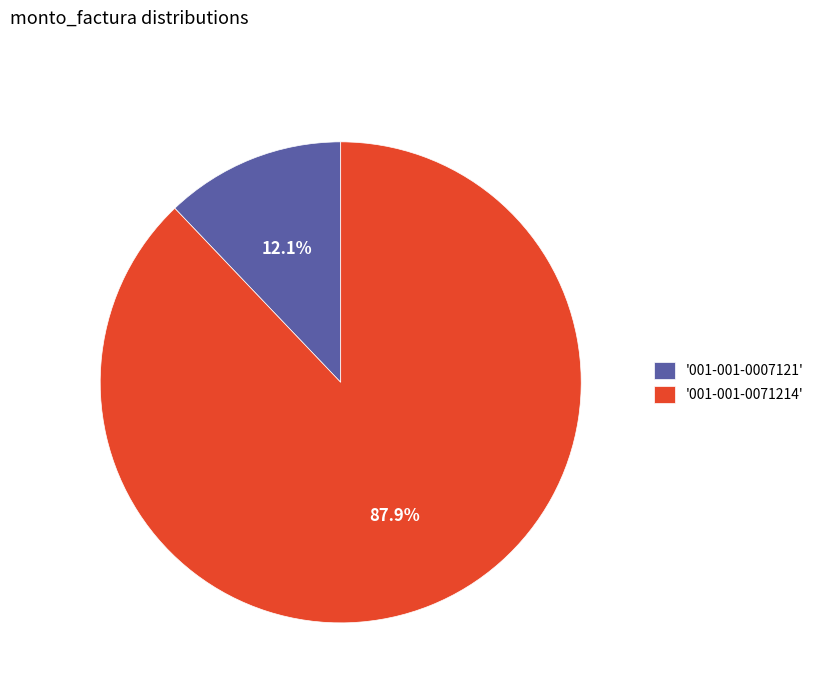

Which has a higher value, '001-001-0071214' or '001-001-0007121'?

'001-001-0071214'